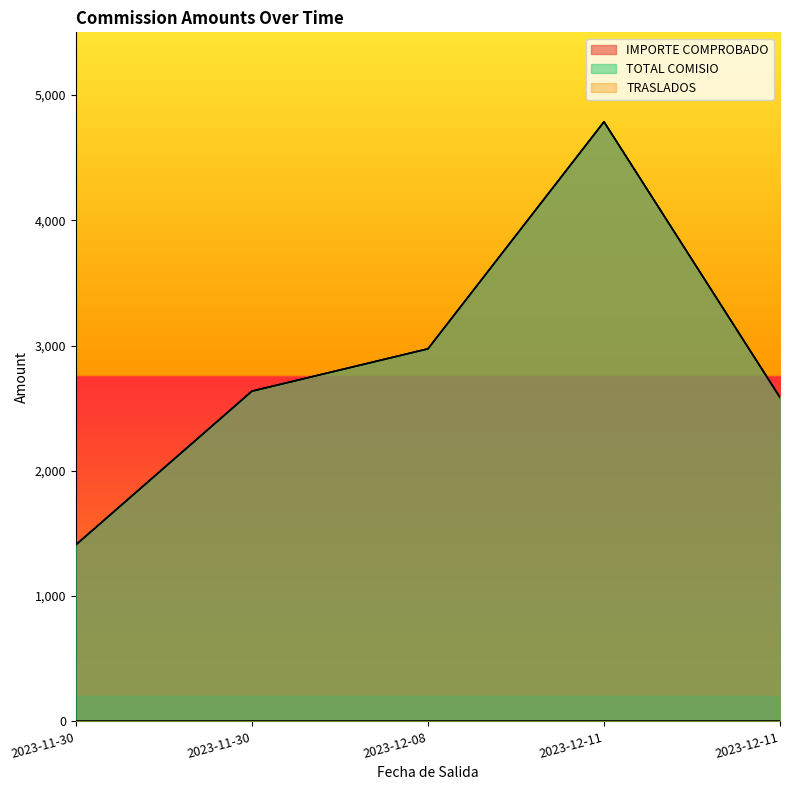

At which label is TOTAL COMISIO closest to 3098?

2023-12-08